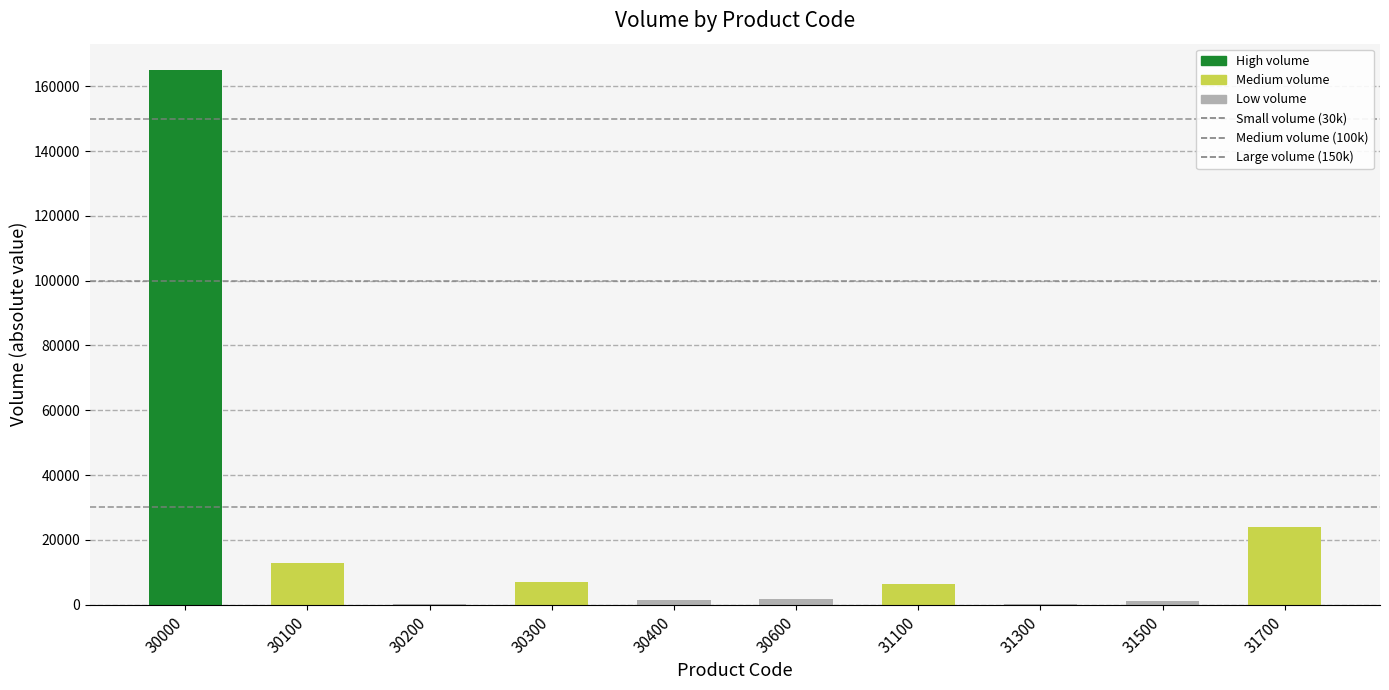

What is the difference between the maximum and minimum values?

164808